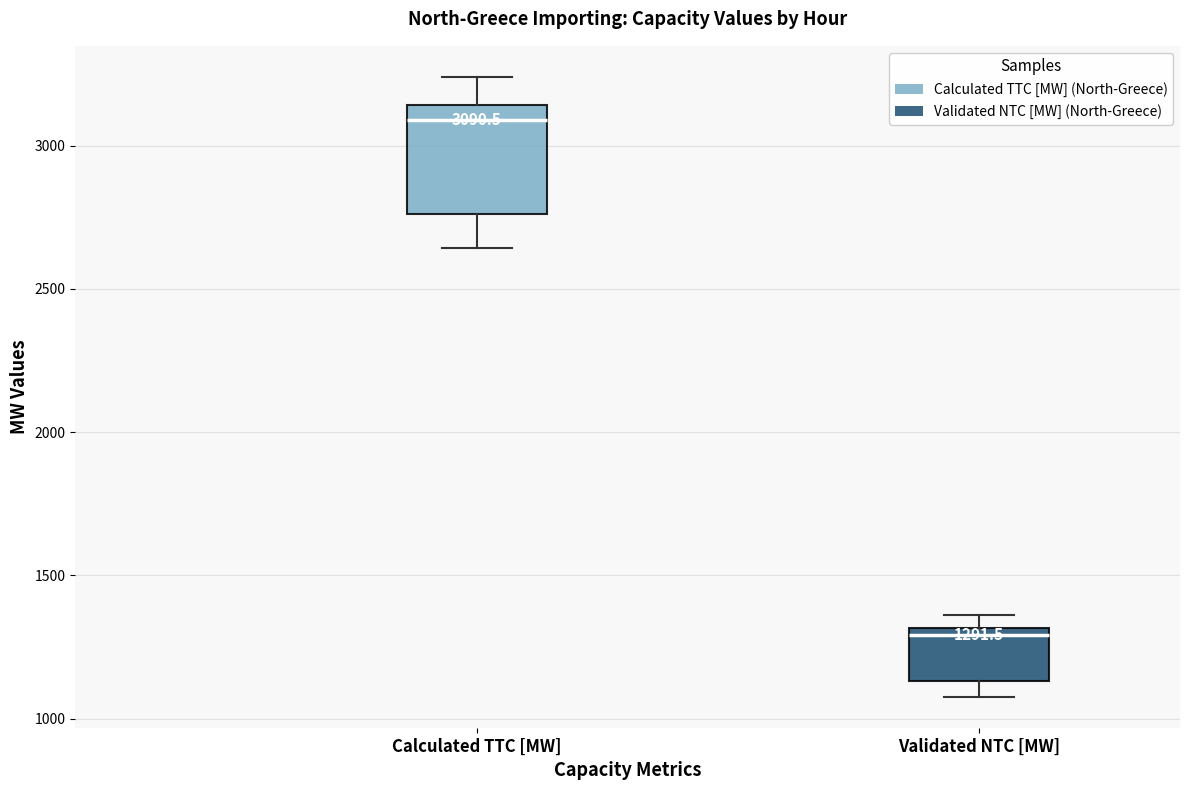

Which box is the tallest, from its lower edge to its upper edge?

Calculated TTC [MW]